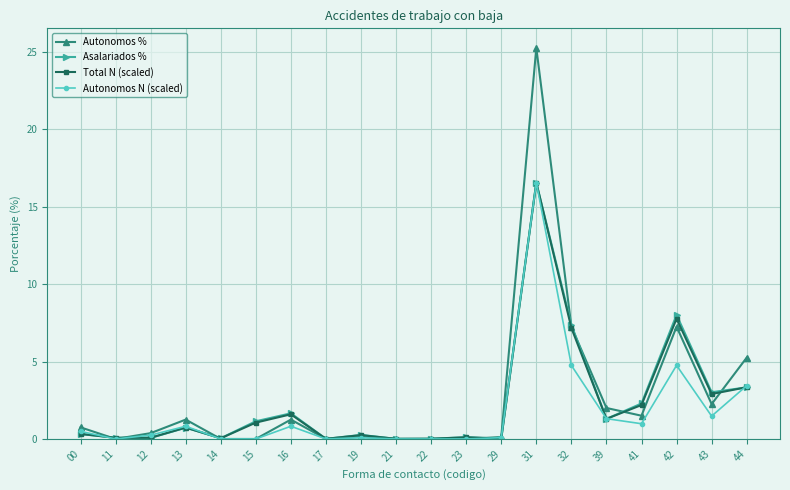

What is the difference between the maximum and minimum values in the Asalariados % series?

16.5